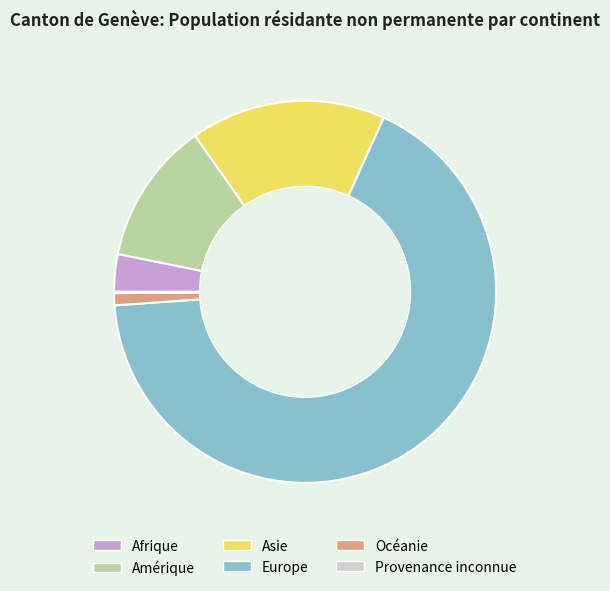

Is the sum of Europe and Amérique greater than half?

Yes